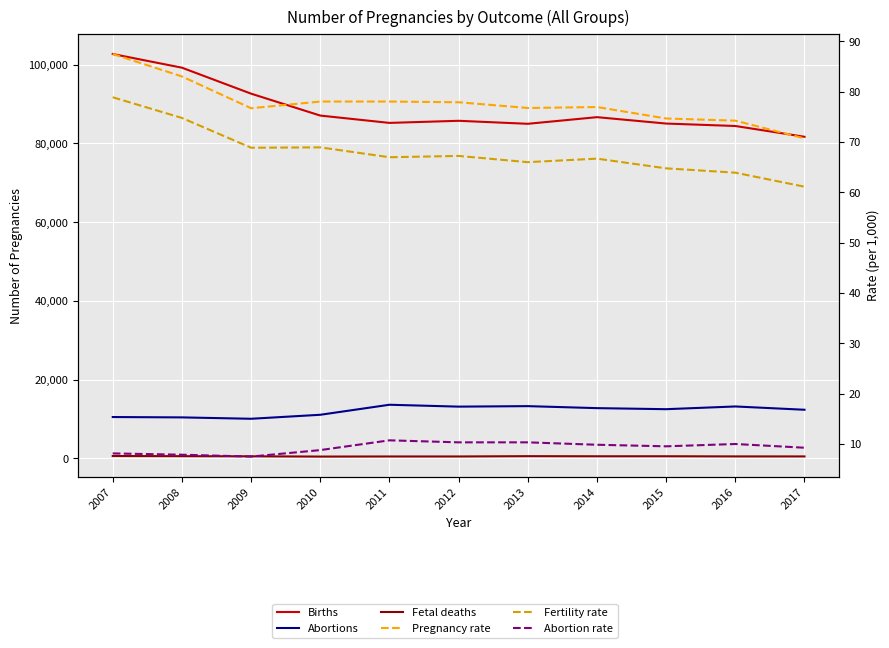

What is the value of the Pregnancy rate point at the 2nd from the left?

83.0